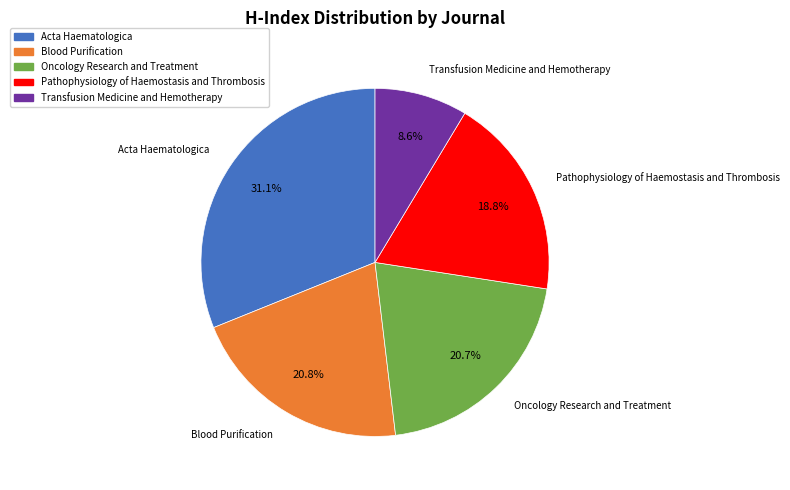

How many slices are in this pie chart?

5